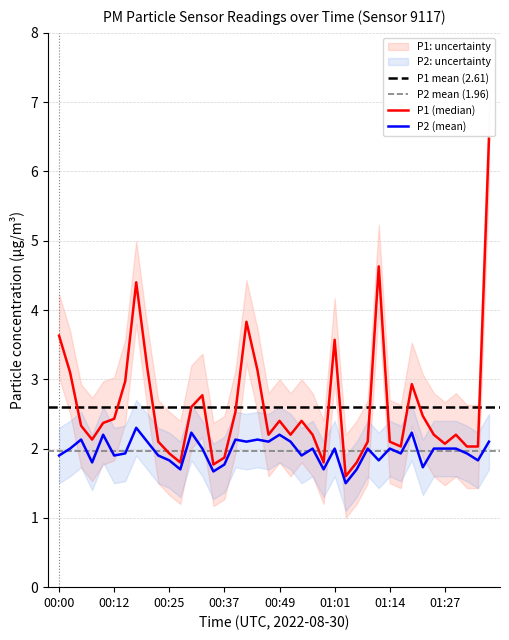

What is the maximum value for P2 (mean)?

2.3